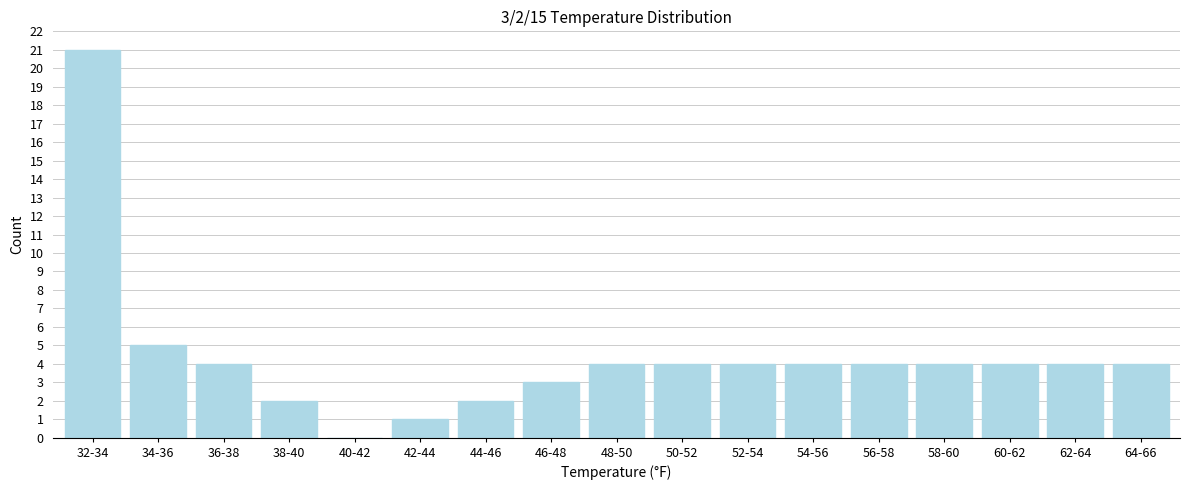

Reading left to right, what are all the values shown in this chart?

32-34=21	34-36=5	36-38=4	38-40=2	40-42=0	42-44=1	44-46=2	46-48=3	48-50=4	50-52=4	52-54=4	54-56=4	56-58=4	58-60=4	60-62=4	62-64=4	64-66=4